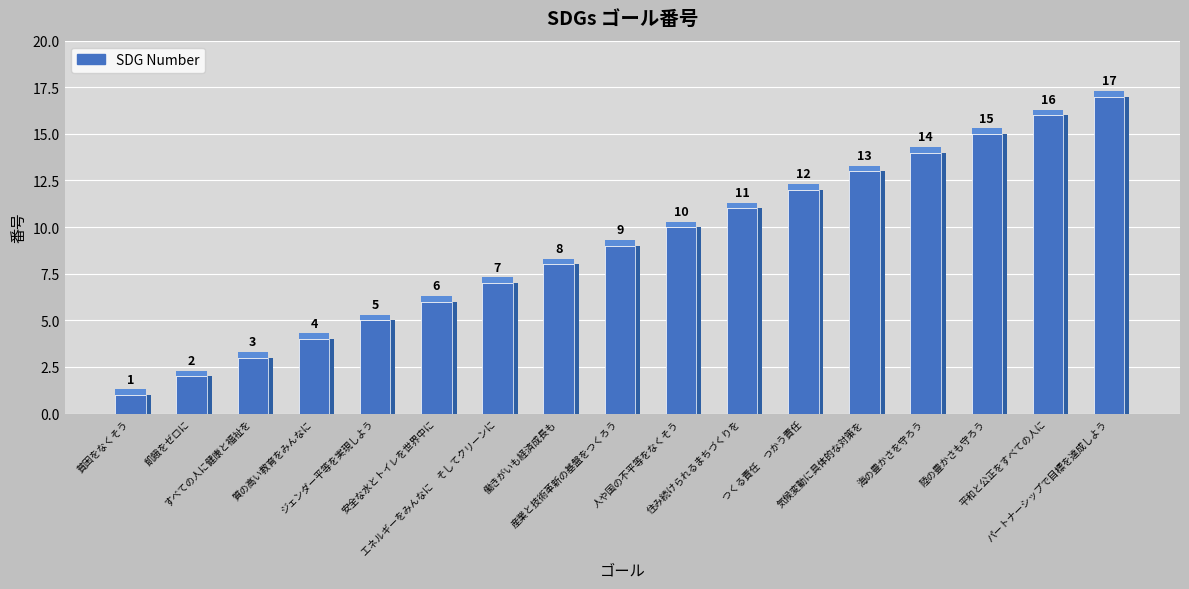

Does the chart contain stacked bars?

No